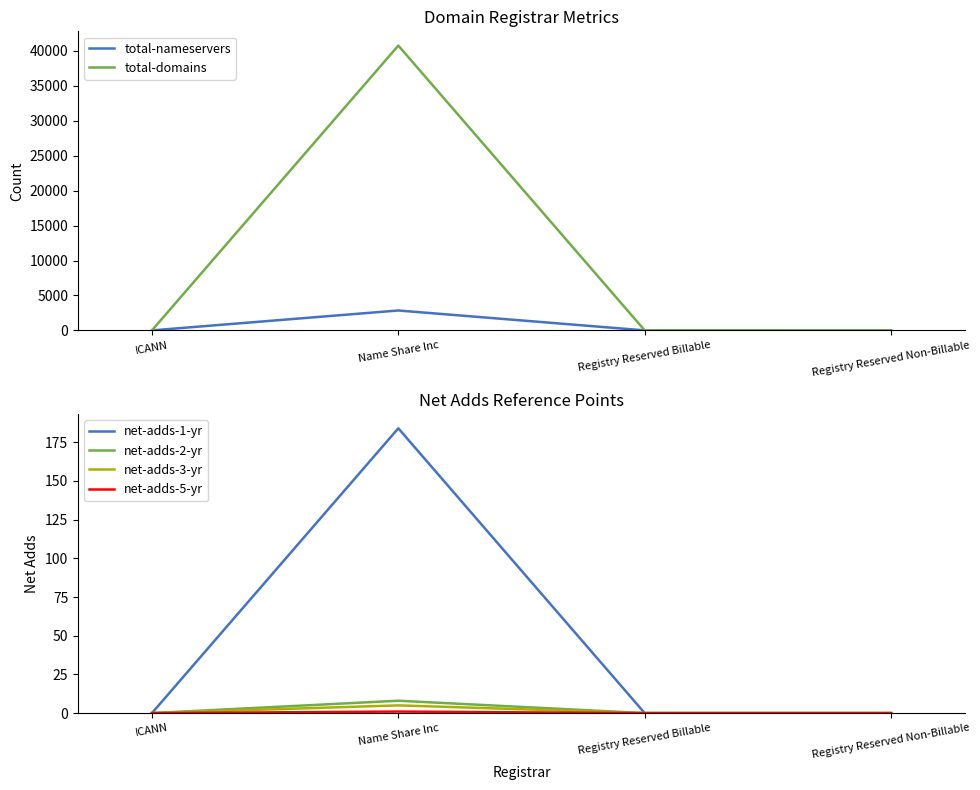

Is this an area chart (filled region under the line)?

No